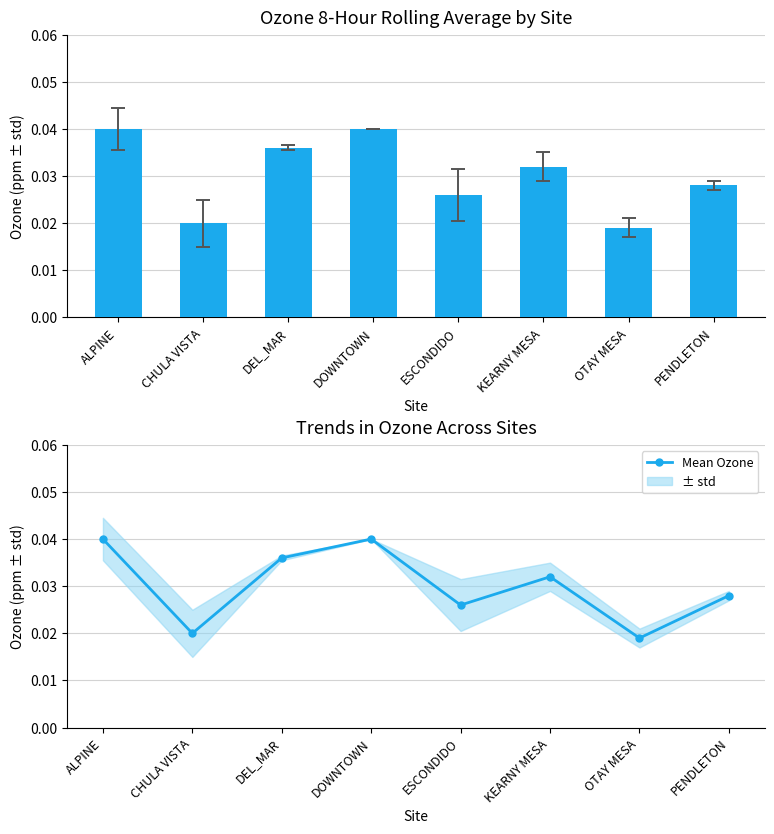

At which category does Mean Ozone reach its first local valley?

CHULA VISTA